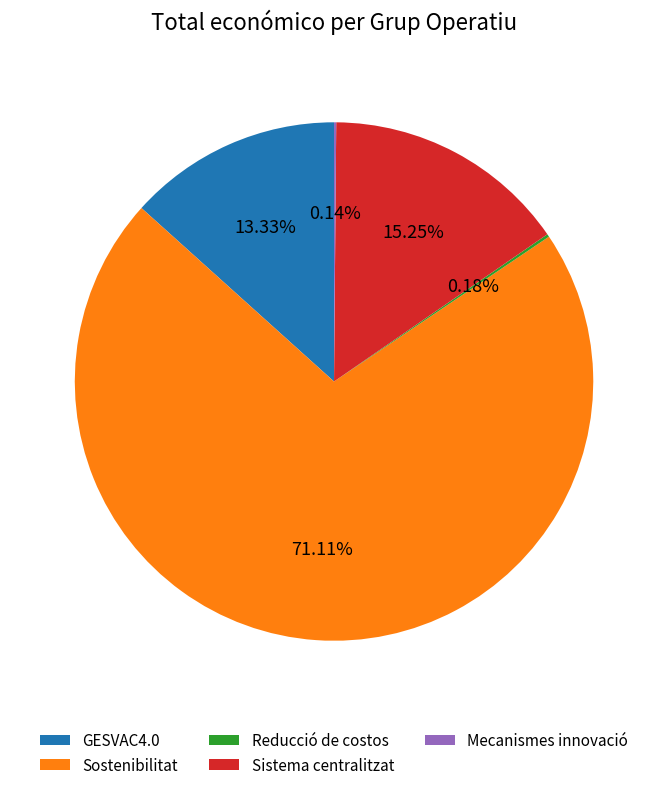

Which has a higher value, Sostenibilitat or GESVAC4.0?

Sostenibilitat